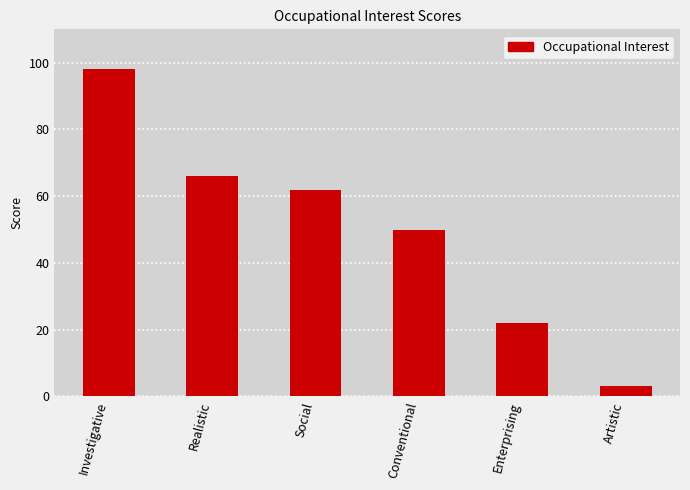

Between Social and Investigative, which is larger?

Investigative